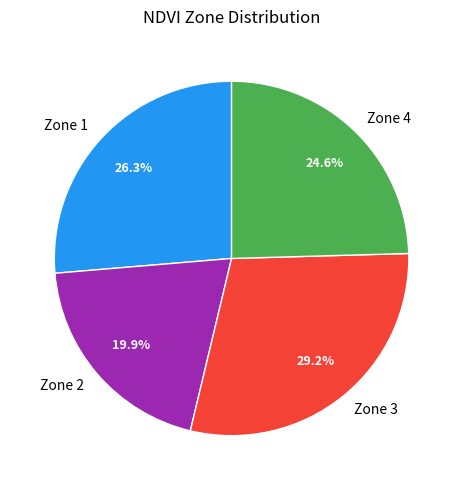

What is the ratio of the value at Zone 3 to the value at Zone 4?

1.2